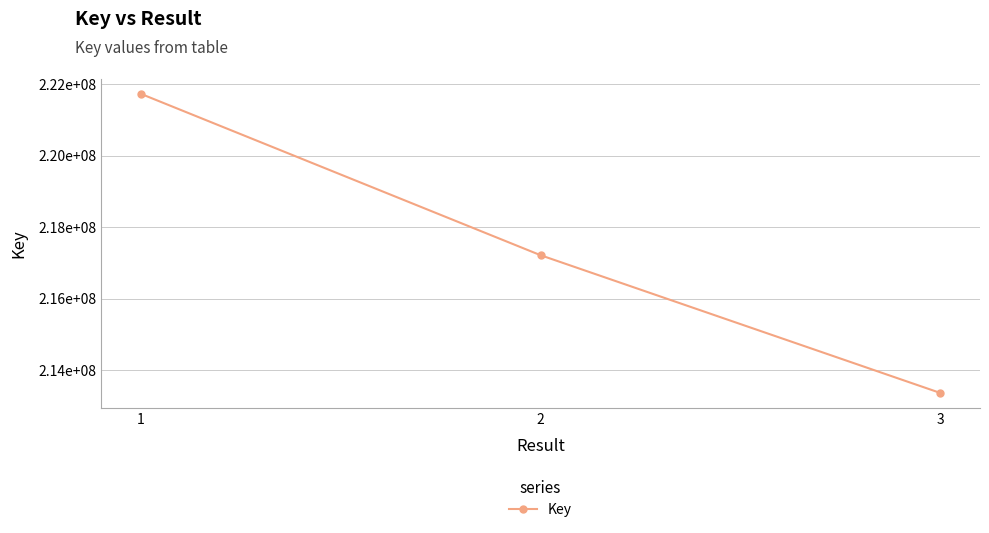

What is the difference between the second highest and minimum values?

3853670